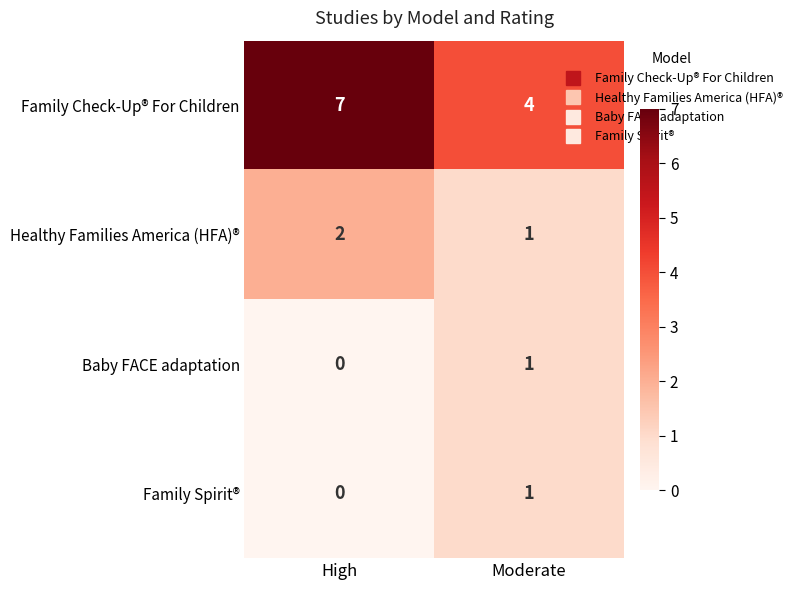

Which label corresponds to the largest value in the chart?

High